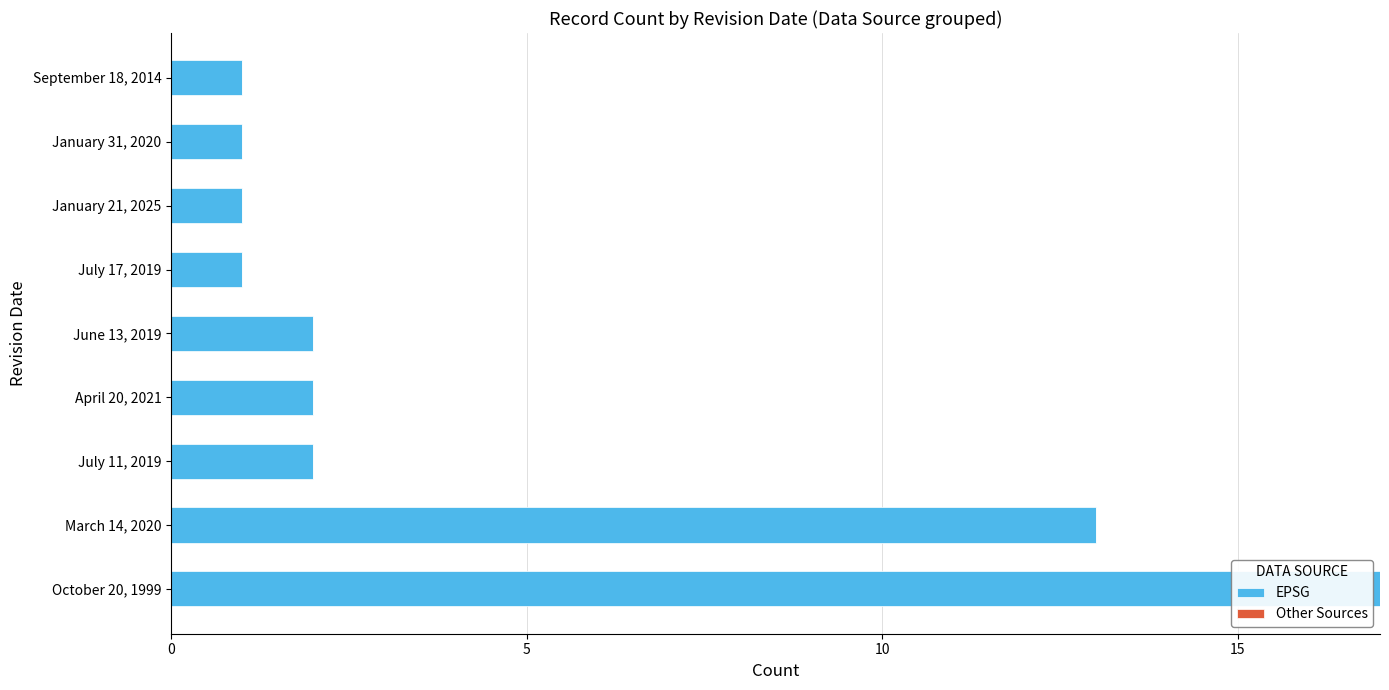

What is the difference between the values at March 14, 2020 and September 18, 2014?

12